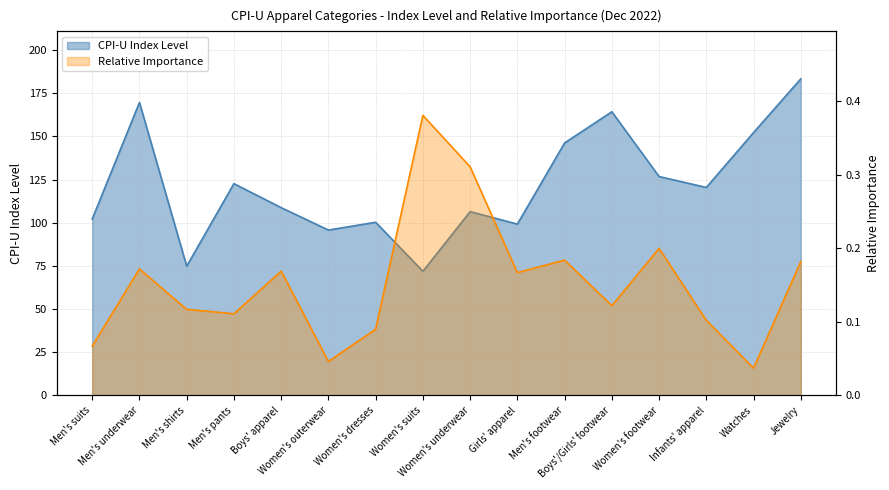

What is the difference between the highest and lowest values at Men's underwear?

169.5